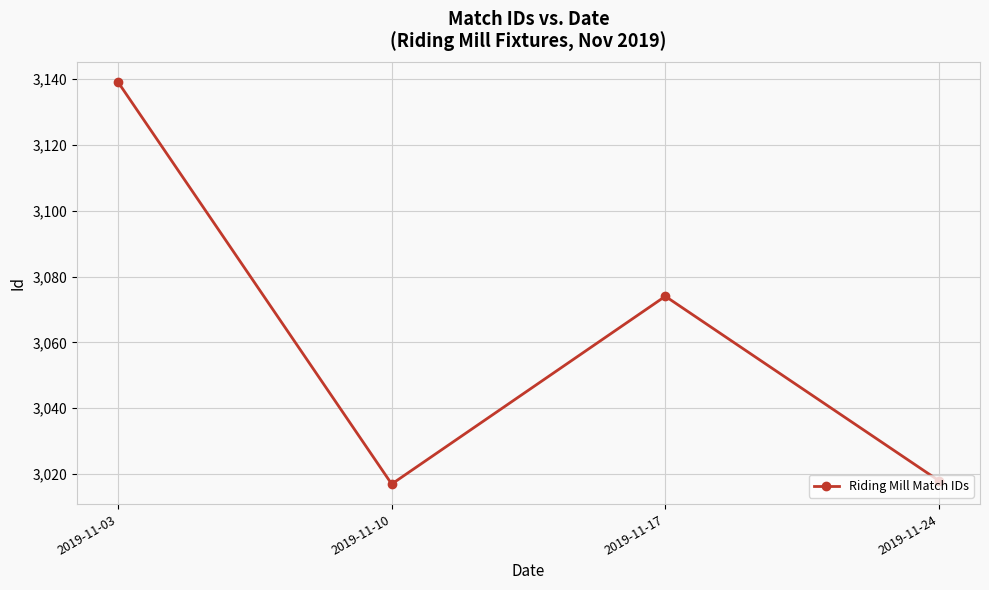

How many points are lower than both their immediate neighbors (excluding endpoints)?

1